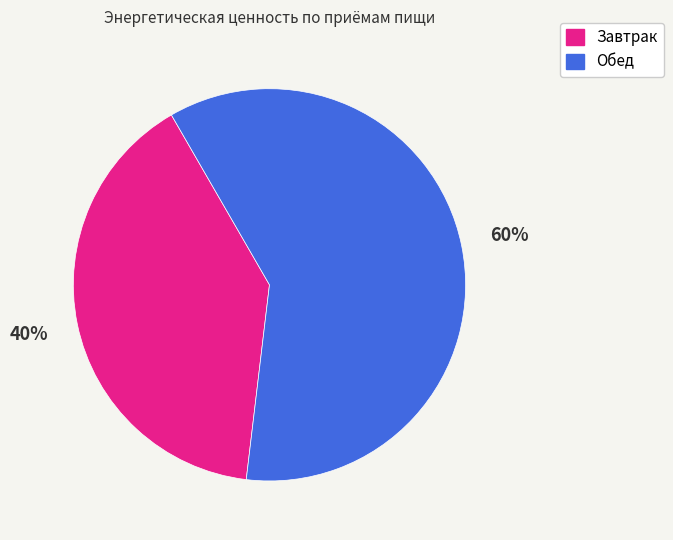

What is the ratio of the value at Завтрак to the value at Обед?

0.7